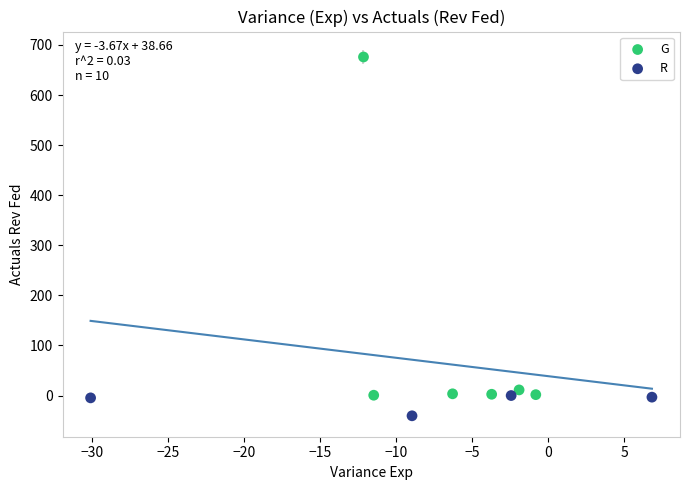

Which series reaches the minimum Y coordinate?

R